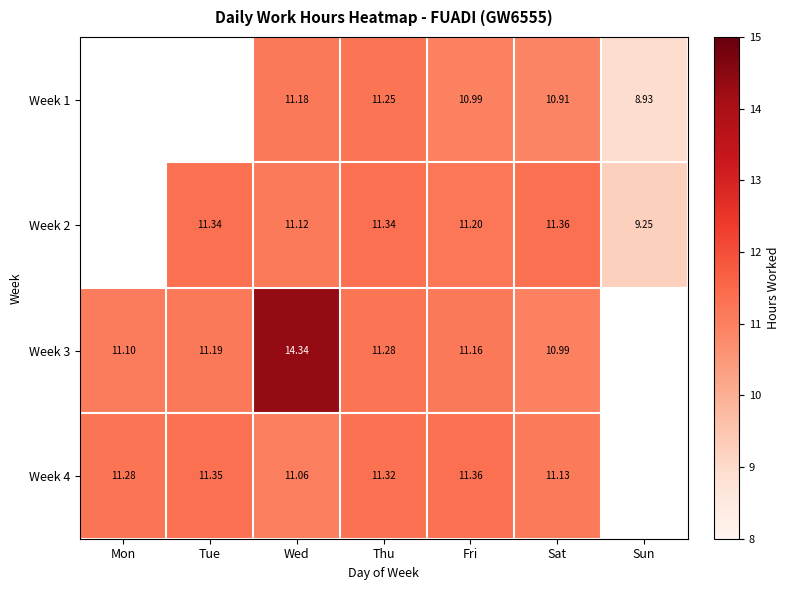

Is the value of Week 4 at Sat greater than the value of Week 2 at Tue?

No